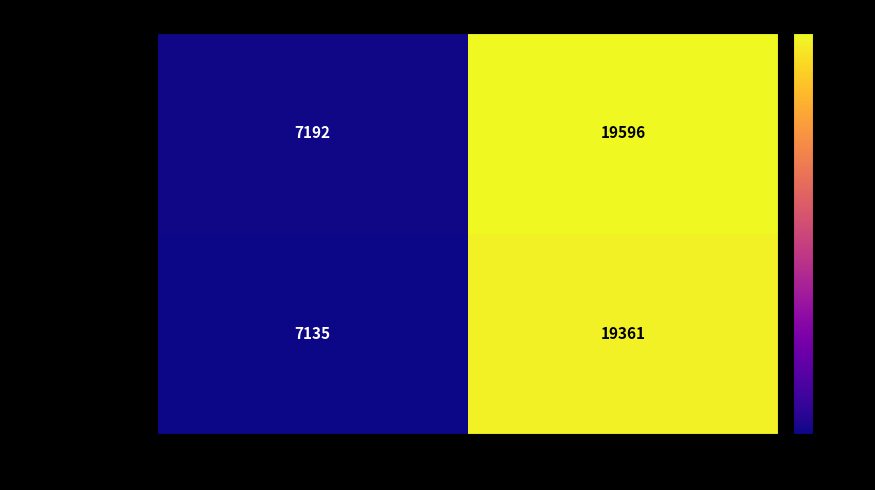

What is the average value of the Reading series?

13394